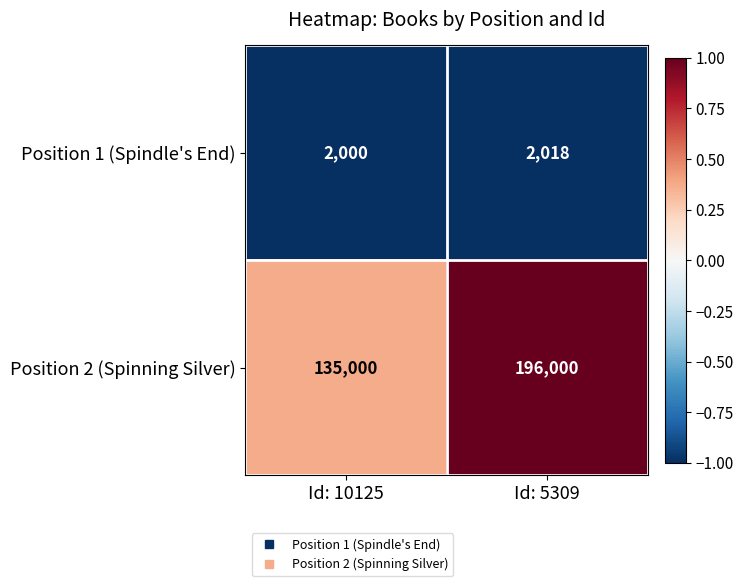

Is the value of Position 1 (Spindle's End) at Id: 5309 greater than the value of Position 2 (Spinning Silver) at Id: 10125?

No